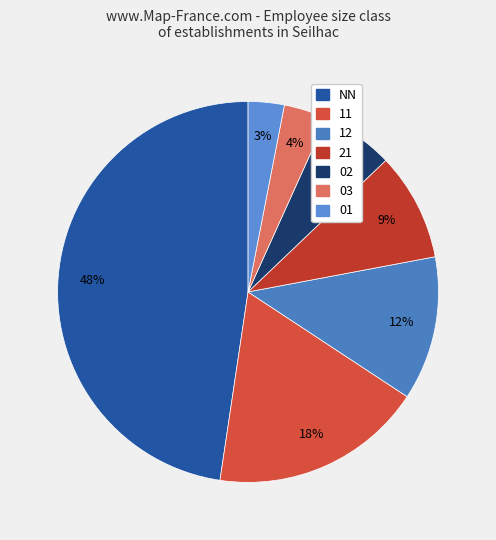

Does any single category account for the majority?

No